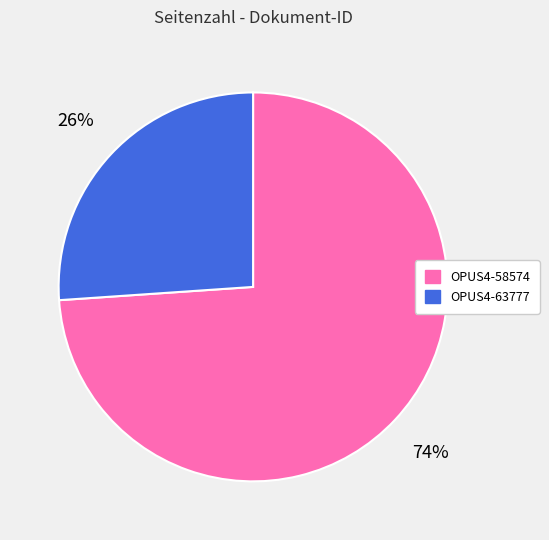

Which slice is the smallest?

OPUS4-63777